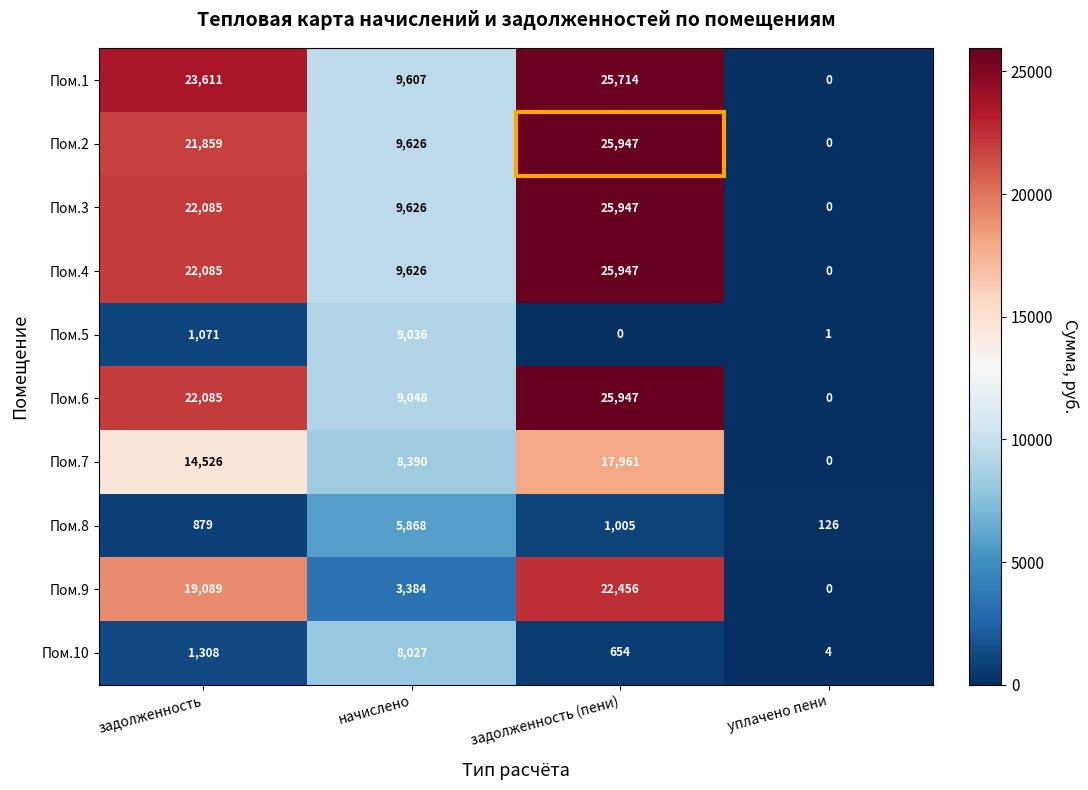

How many categories are shown in the chart?

4